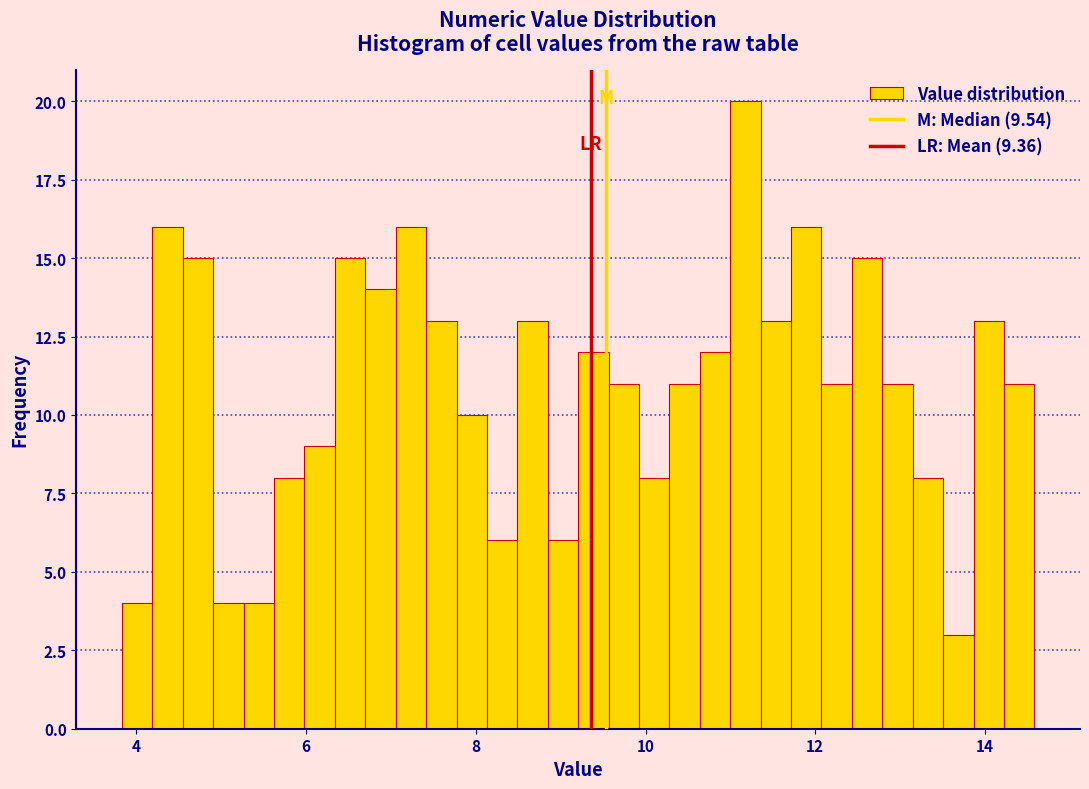

Read against the x-axis, roughly where is the centre of the tallest bar?

11.2